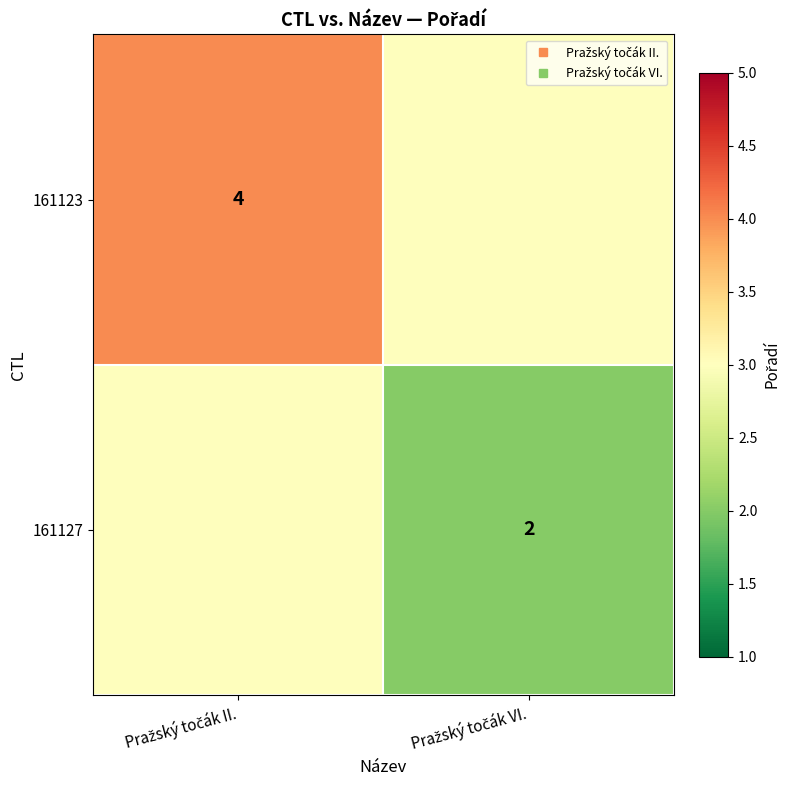

What is the lowest value of the 161123 series?

3